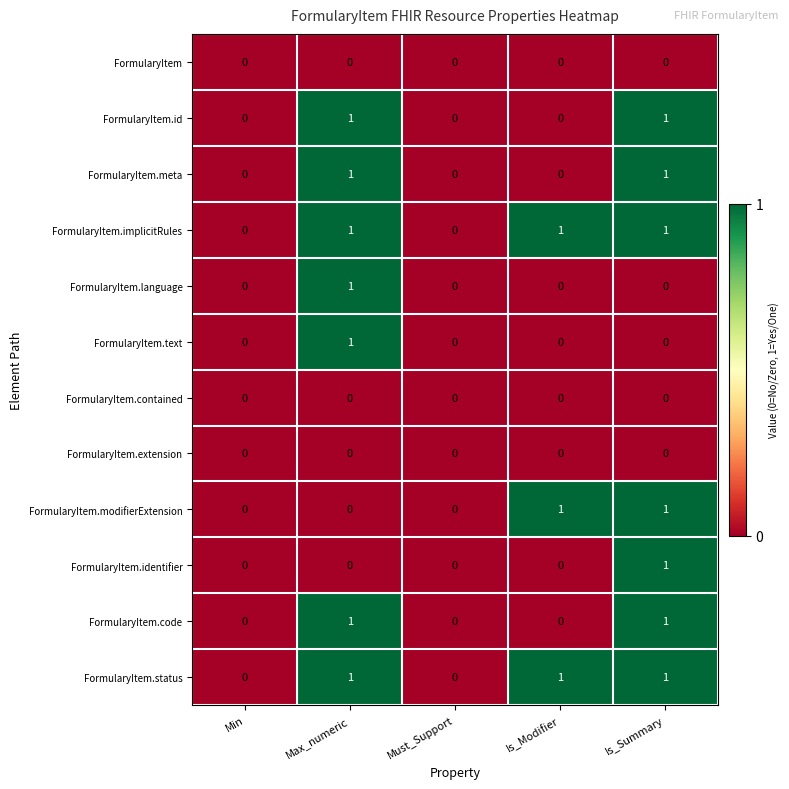

Is it true that FormularyItem.identifier equals -1 at Must_Support?

False